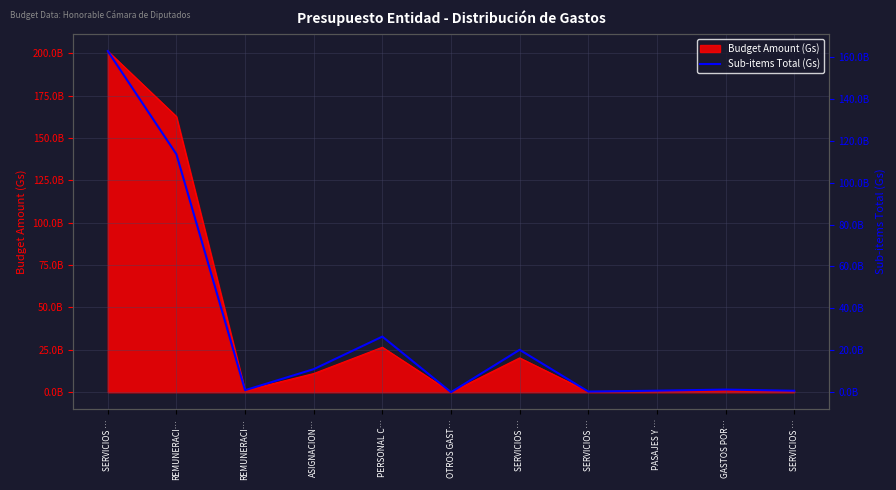

What is the value of the 4th point from the left?

11023444505